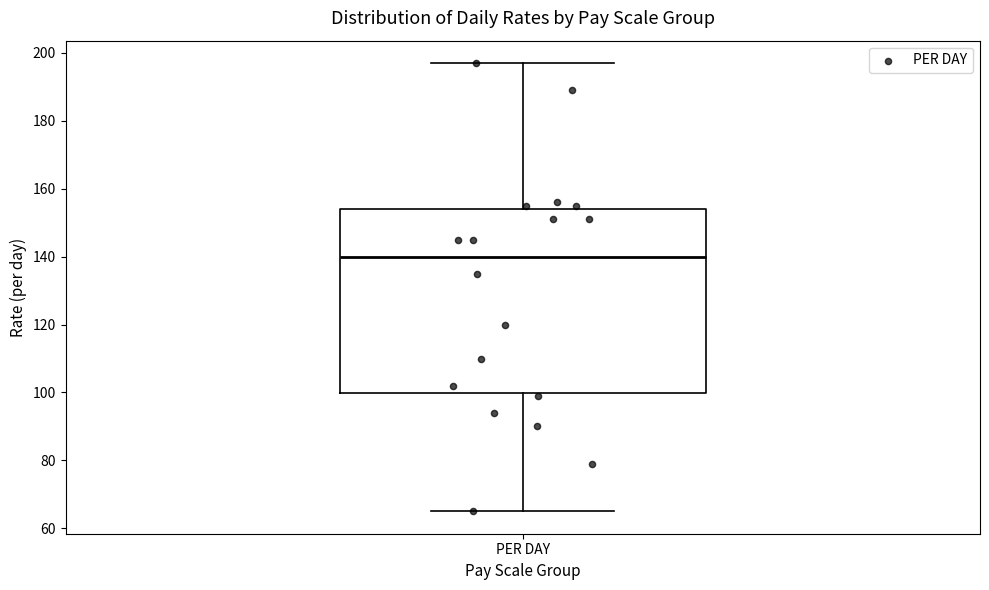

Where does the upper whisker of the box for PER DAY end on the y-axis? The values are not printed on the chart, so give them approximately, as read against the axis.

198